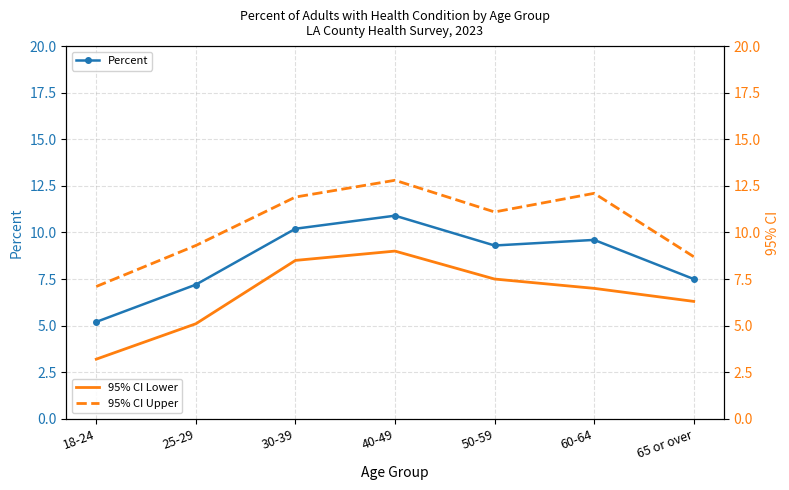

What is the label of the 4th point from the right?

40-49